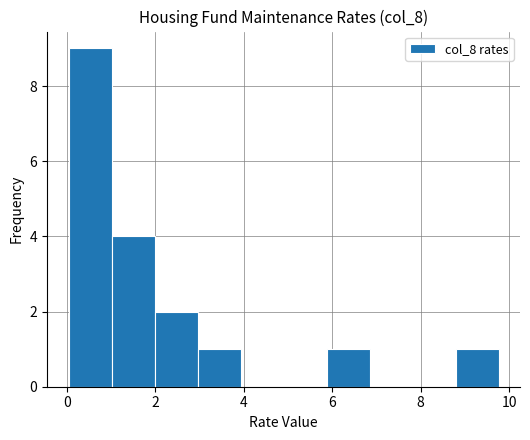

How tall is the bar that spans 3.0 to 4.0 on the x-axis? Neither the bar edges nor the heights are printed on the chart, so give them approximately, as read against the axes.

1